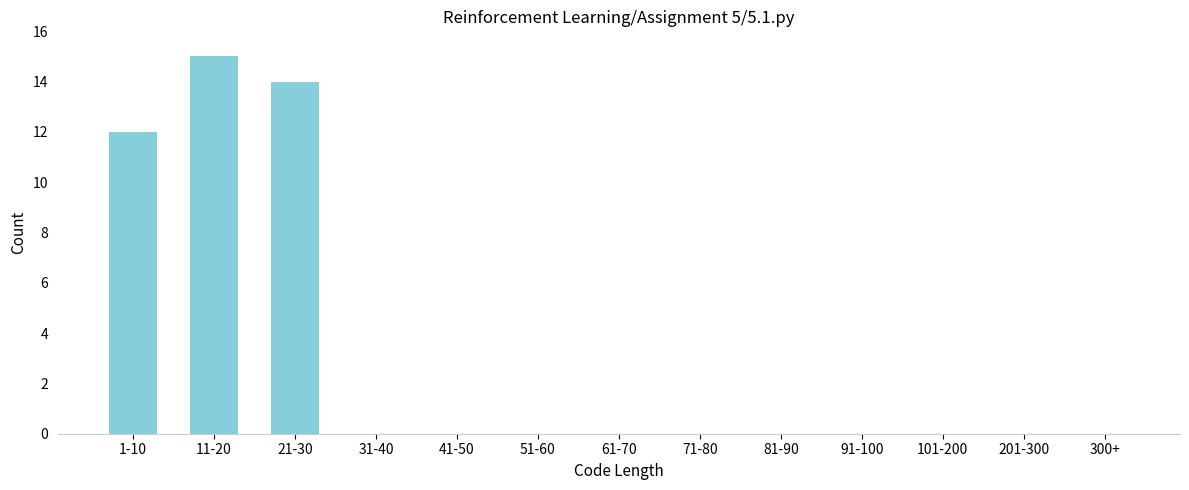

Reading right to left, list all the values displayed in this chart.

300+=0	201-300=0	101-200=0	91-100=0	81-90=0	71-80=0	61-70=0	51-60=0	41-50=0	31-40=0	21-30=14	11-20=15	1-10=12